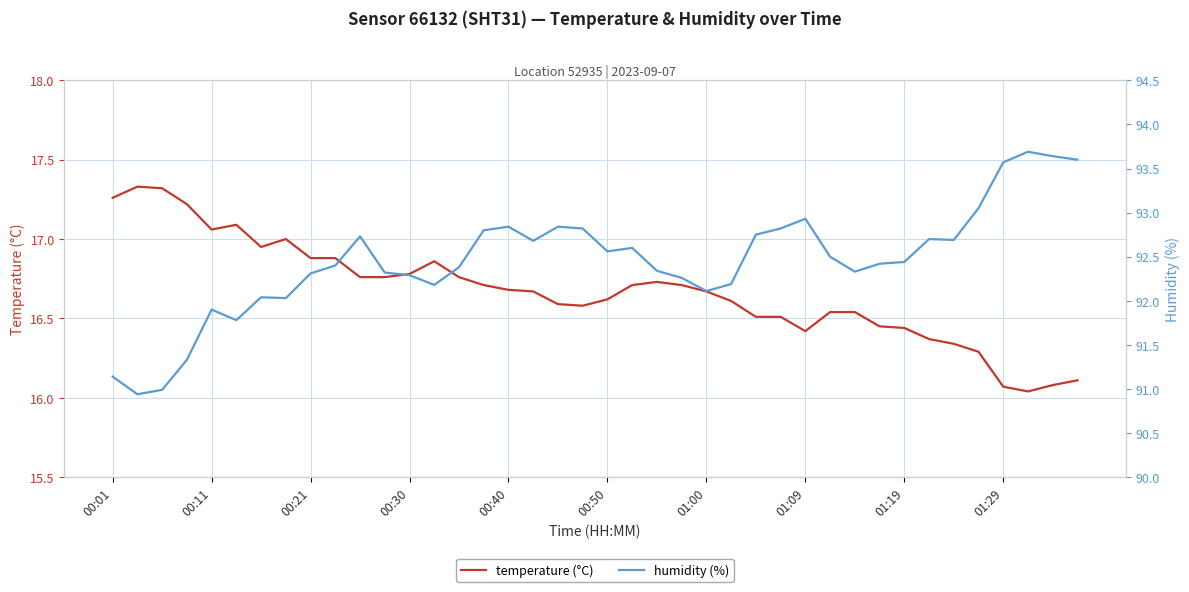

Is the value of humidity at 23 greater than the value of temperature at 17?

Yes